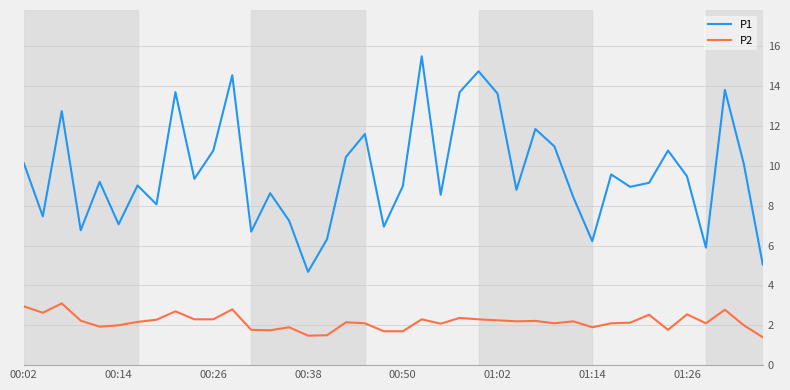

What is the minimum value shown in the chart?

1.4